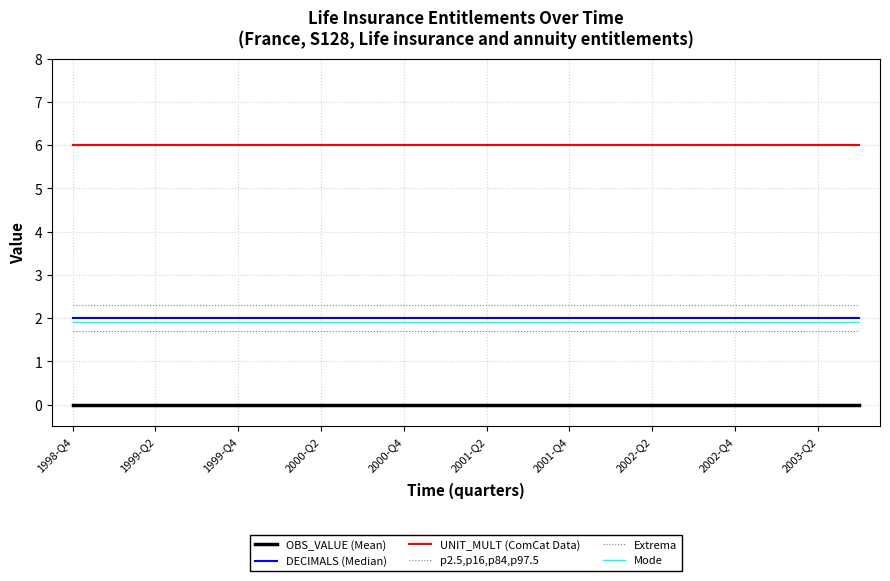

True or false: Mode and OBS_VALUE (Mean) cross at least once.

False